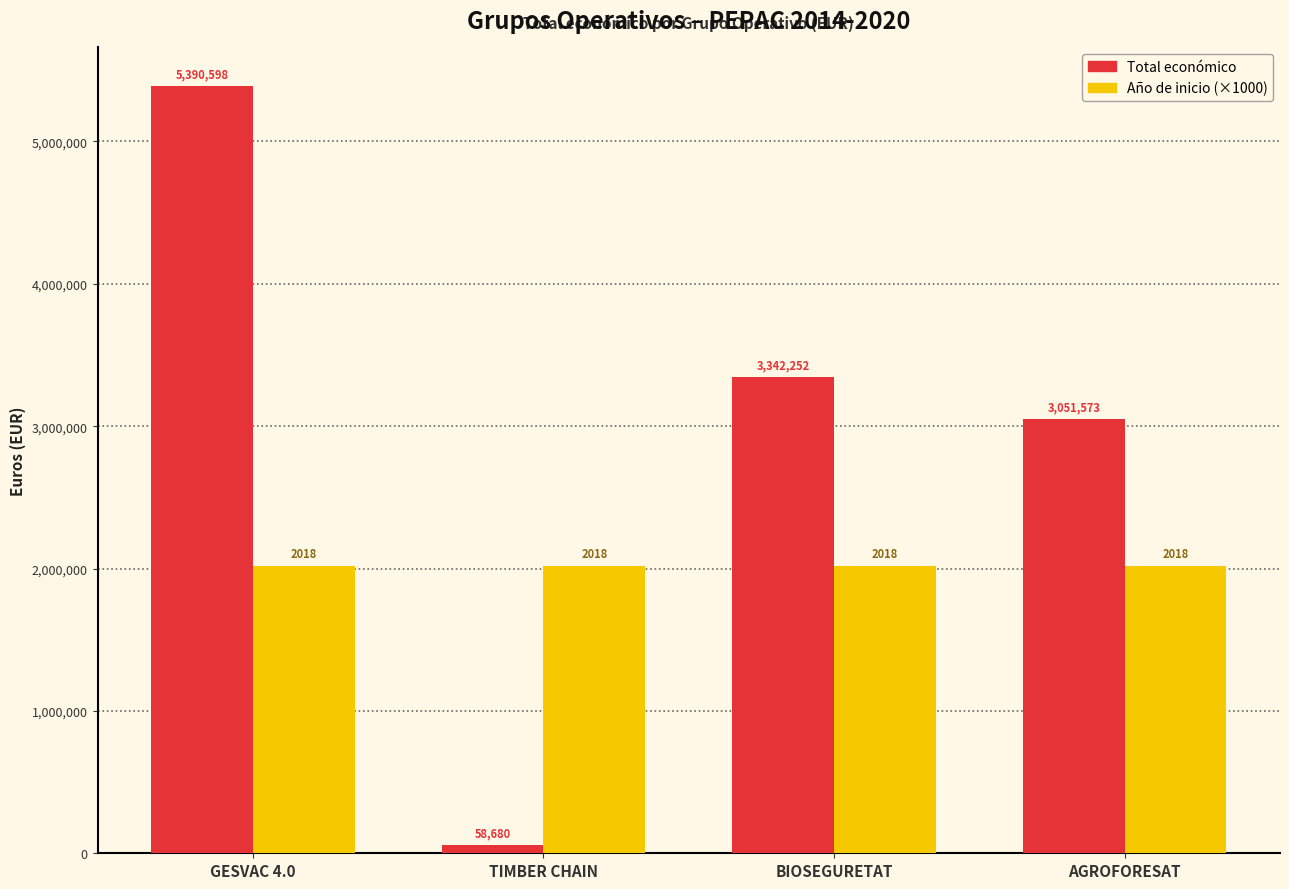

What is the label of the 4th bar from the left?

AGROFORESAT